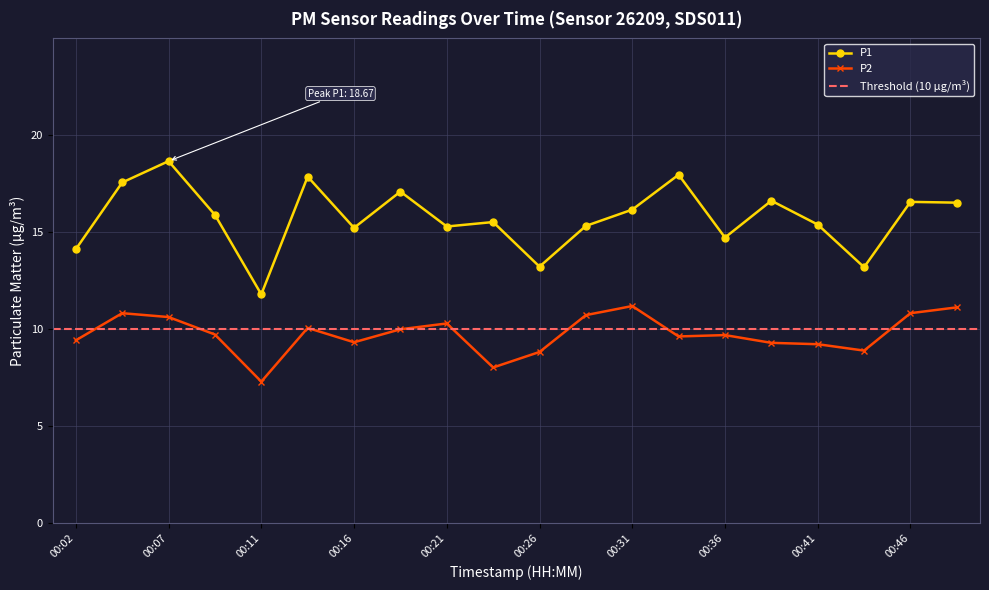

In P1, how many points are lower than both neighbors (excluding endpoints)?

6